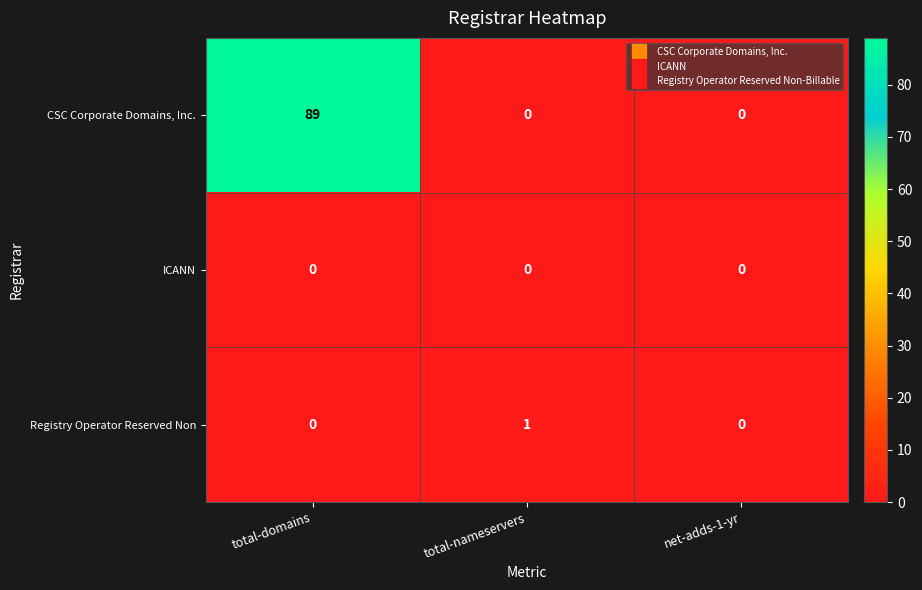

List the series in order of their peak value, lowest first.

ICANN, Registry Operator Reserved Non, CSC Corporate Domains, Inc.